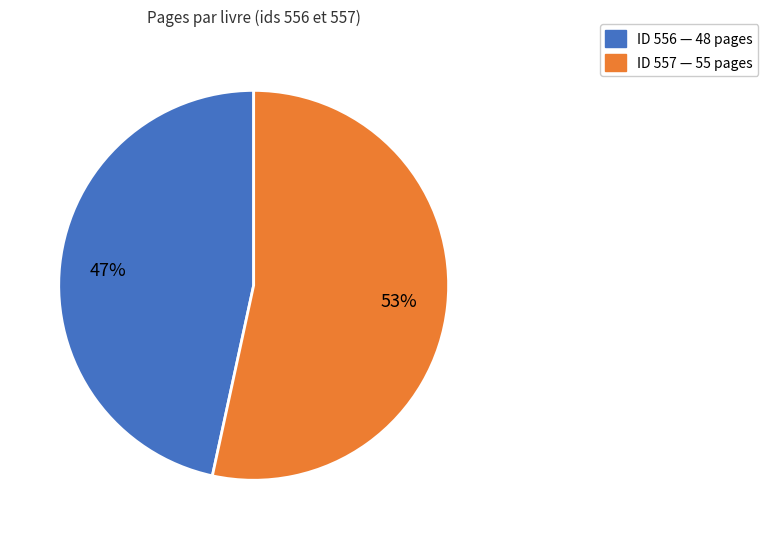

Is there any slice that represents more than half of the pie?

Yes